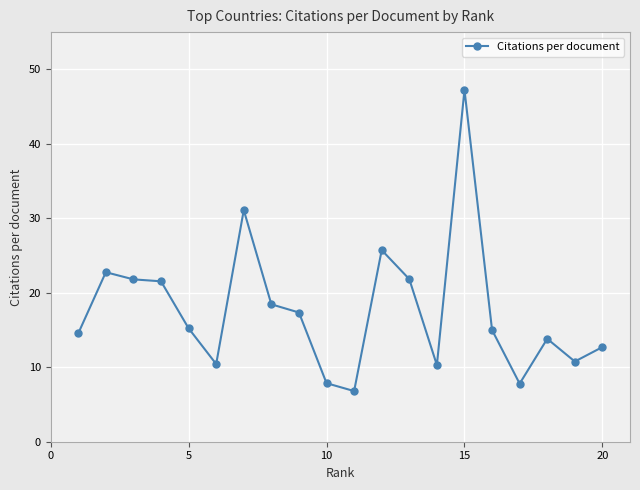

What is the value of the 17th point from the left?

7.8